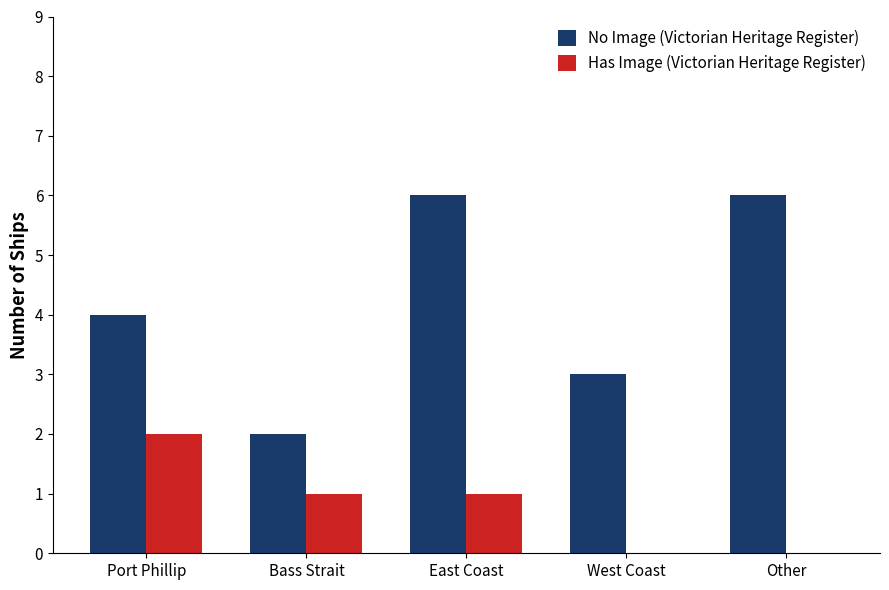

How many groups of bars are there?

5